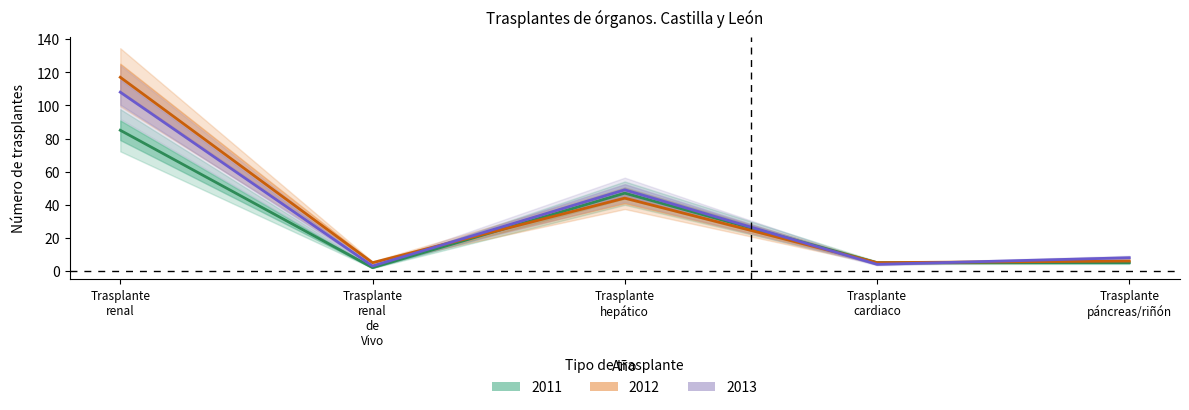

Which has a higher value, Trasplante páncreas/riñón or Trasplante hepático?

Trasplante hepático